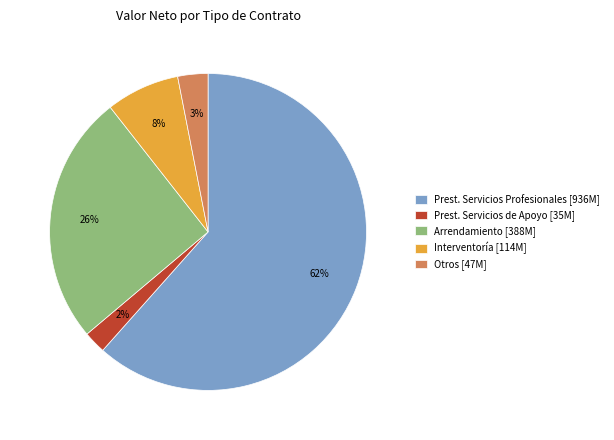

What is the smallest slice in the pie chart?

Prest. Servicios de Apoyo [35M]